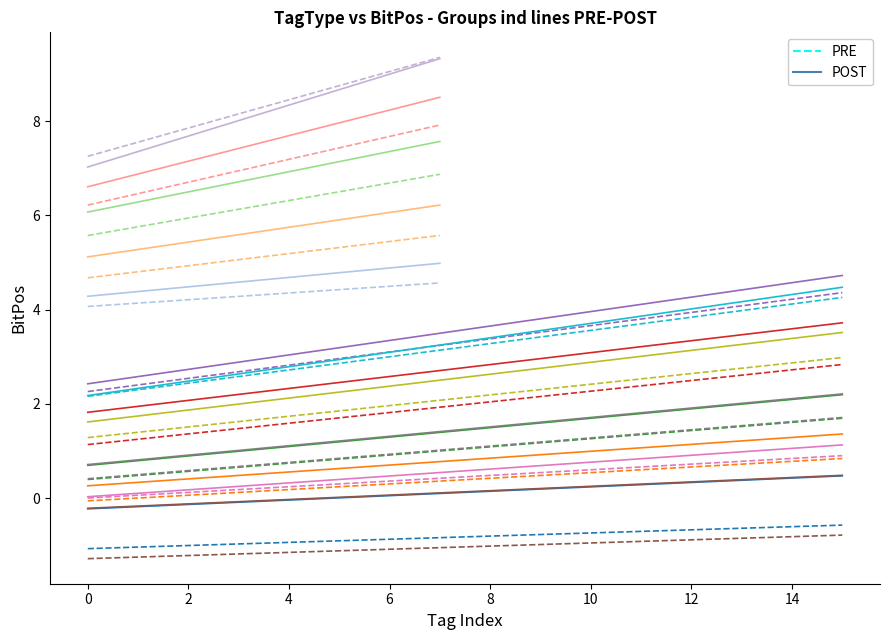

What is the sum of the PRE values at 10 and 14?

-1.4